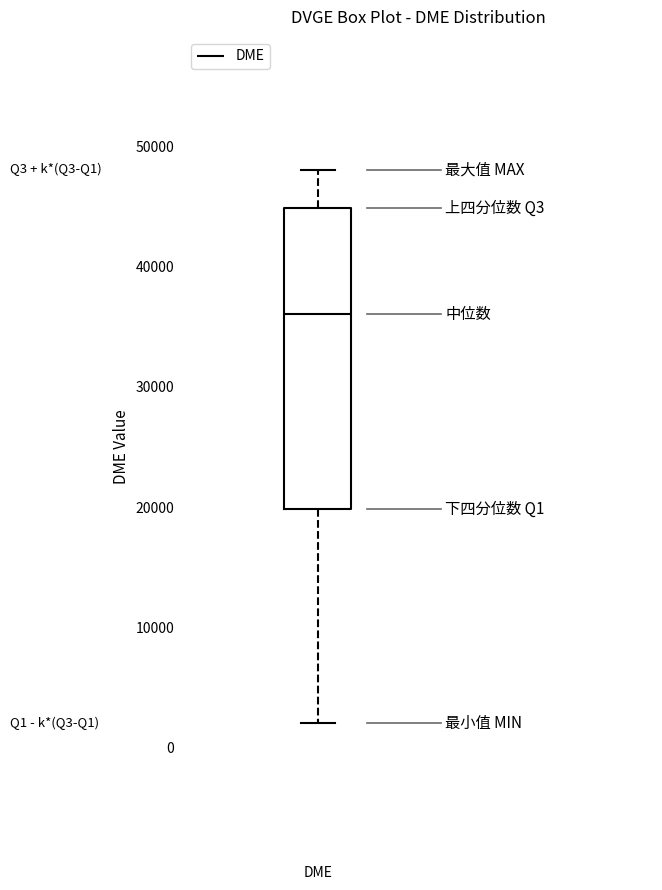

Where is the lower edge of the box for DME on the y-axis? The values are not printed on the chart, so give them approximately, as read against the axis.

20000